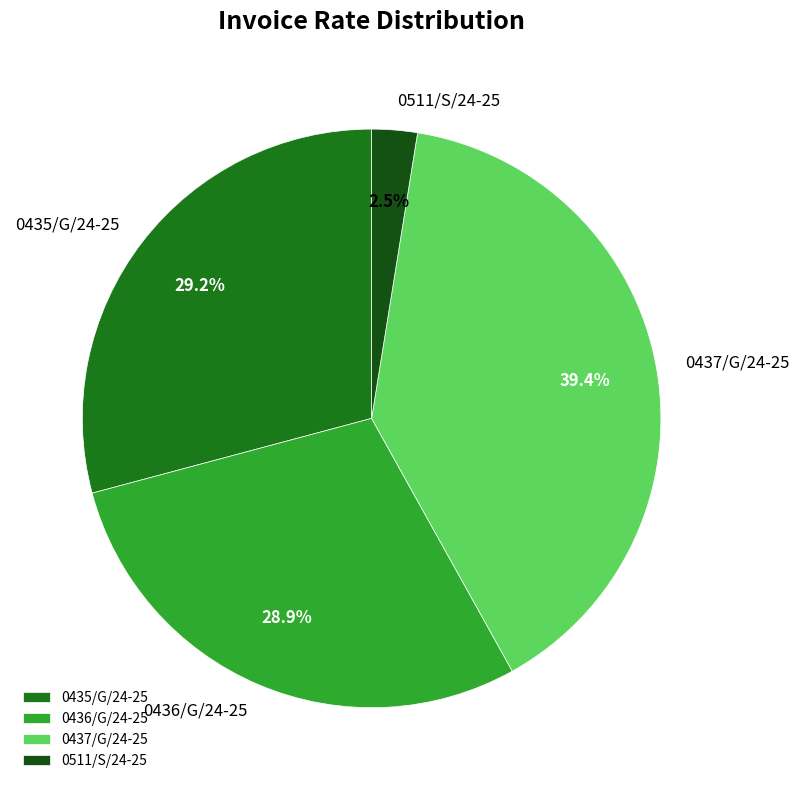

Is there any slice that represents more than half of the pie?

No